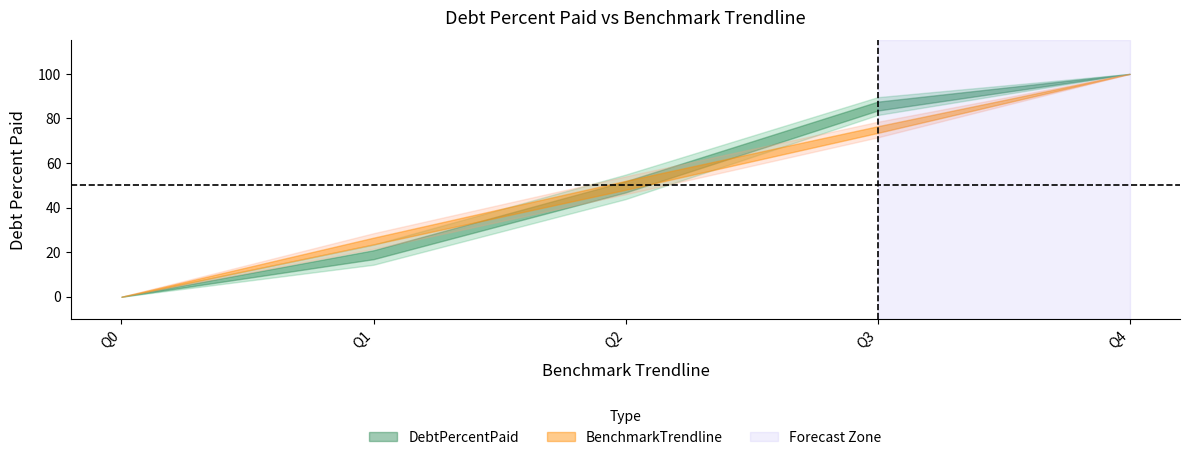

Which series has the largest total across all categories?

DebtPercentPaid